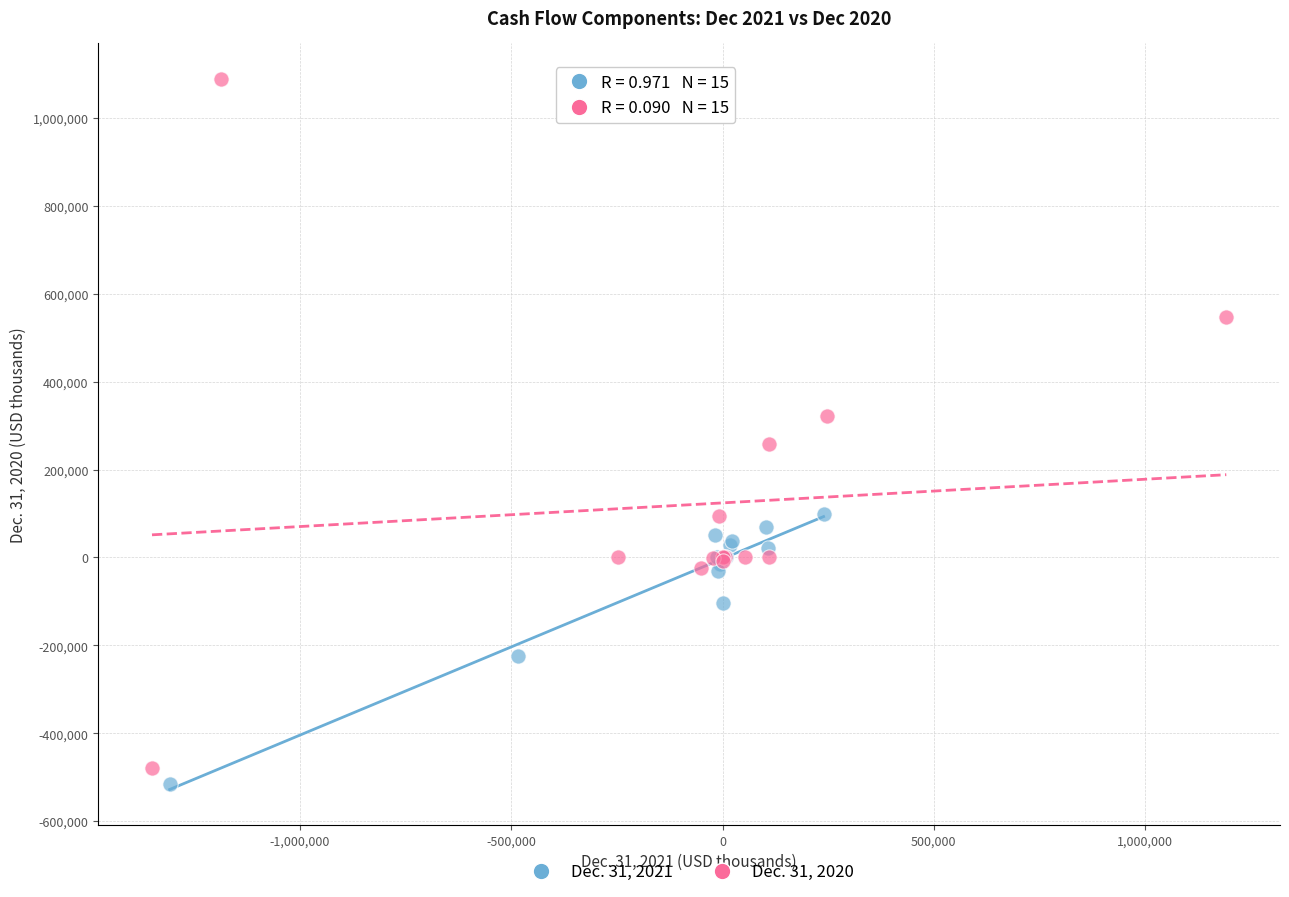

Which series has the widest spread of Y values?

Dec. 31, 2020